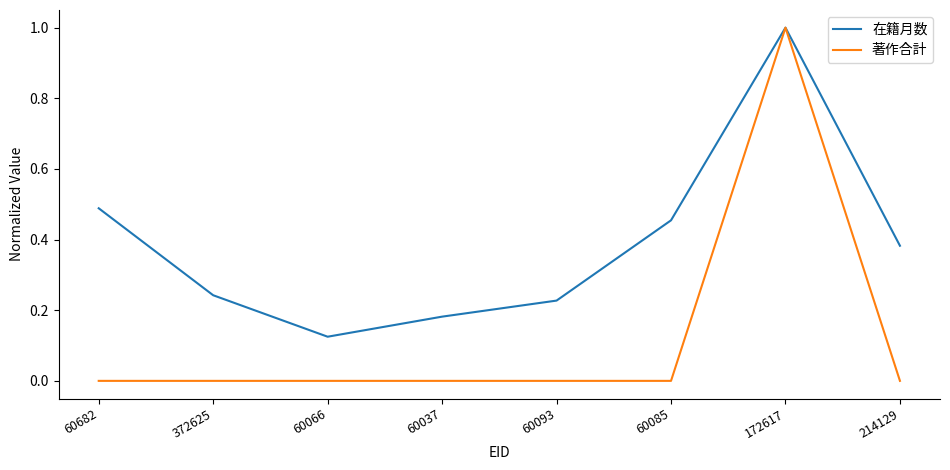

At 60066, list the series in order from largest to smallest.

在籍月数, 著作合計